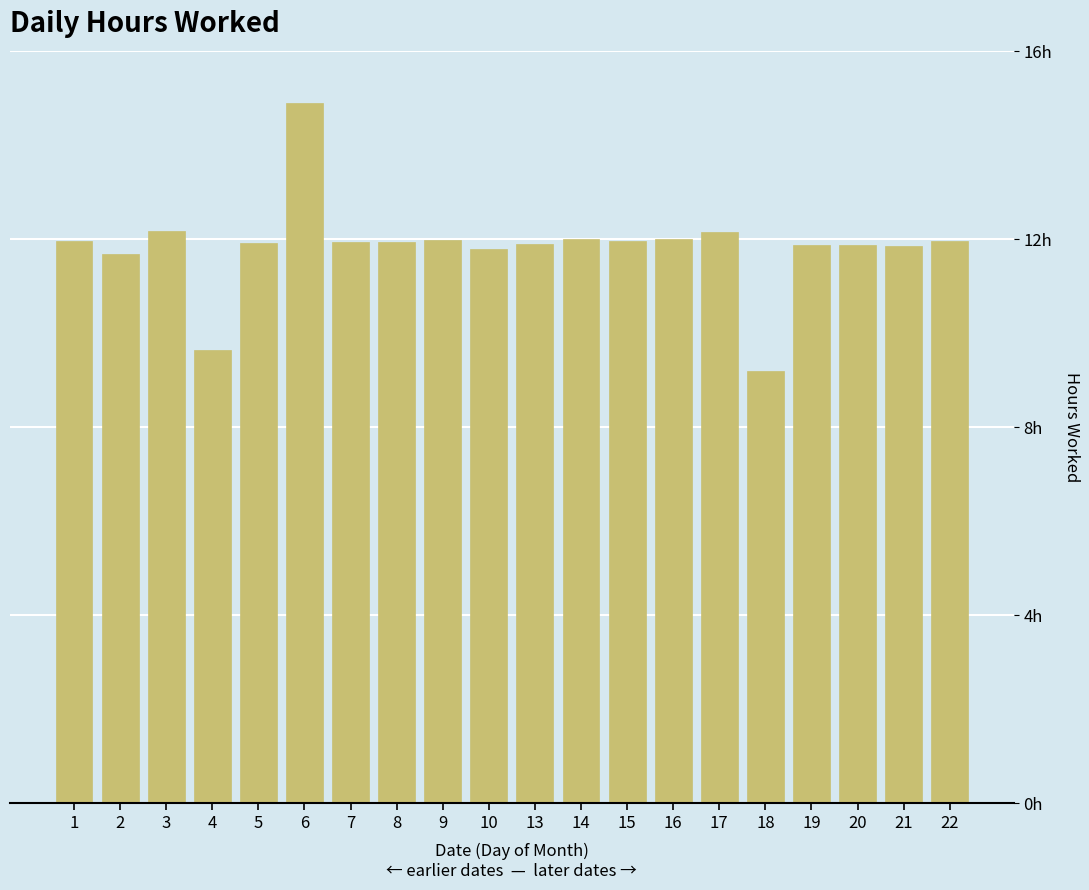

Does the chart contain any negative values?

No